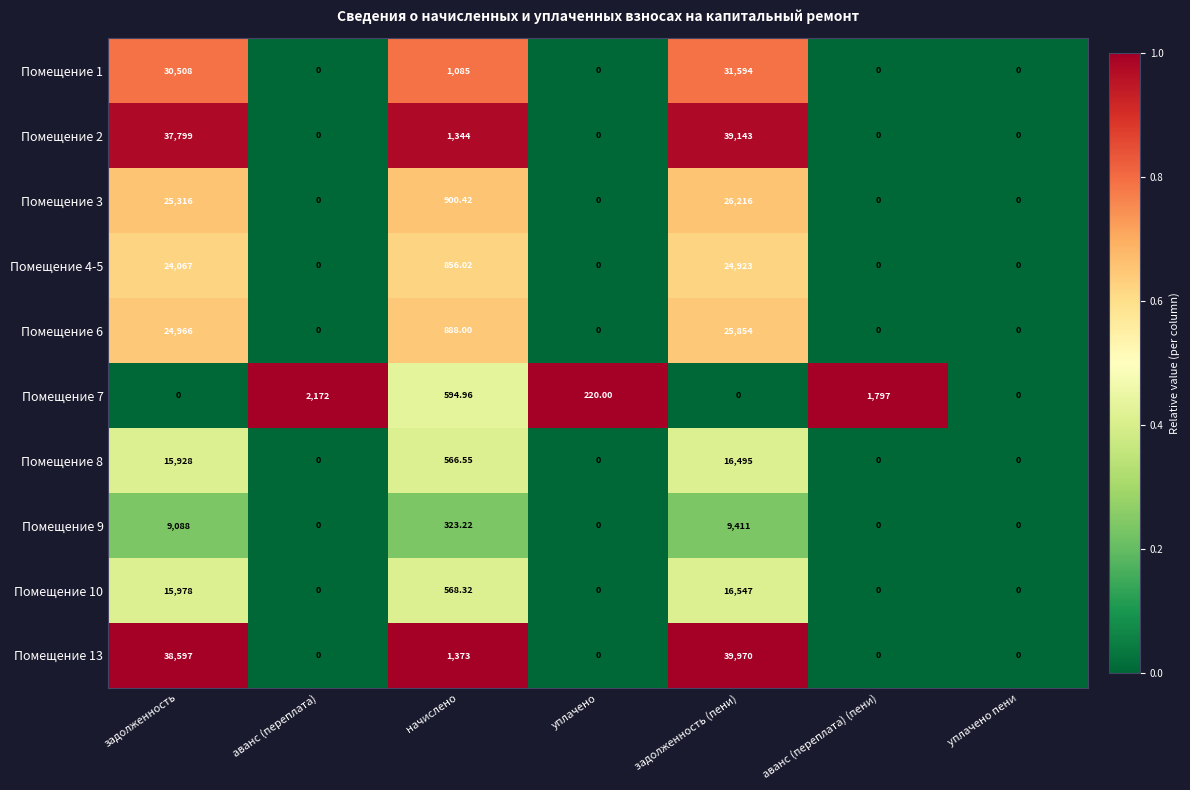

Which label corresponds to the largest value in the chart?

задолженность (пени)